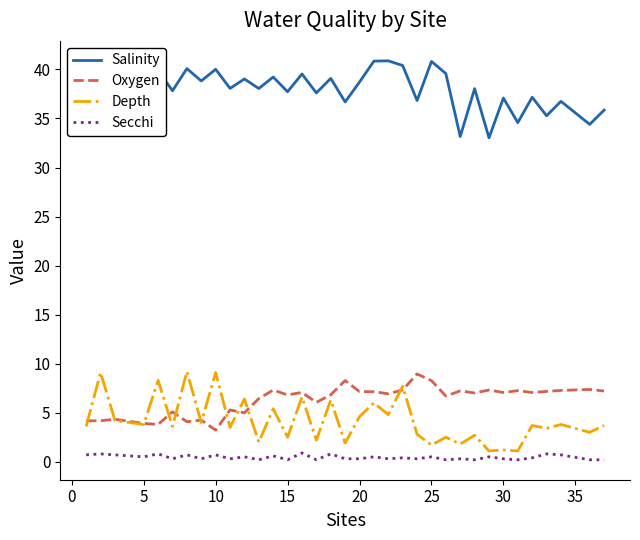

What is the greatest value displayed?

40.9